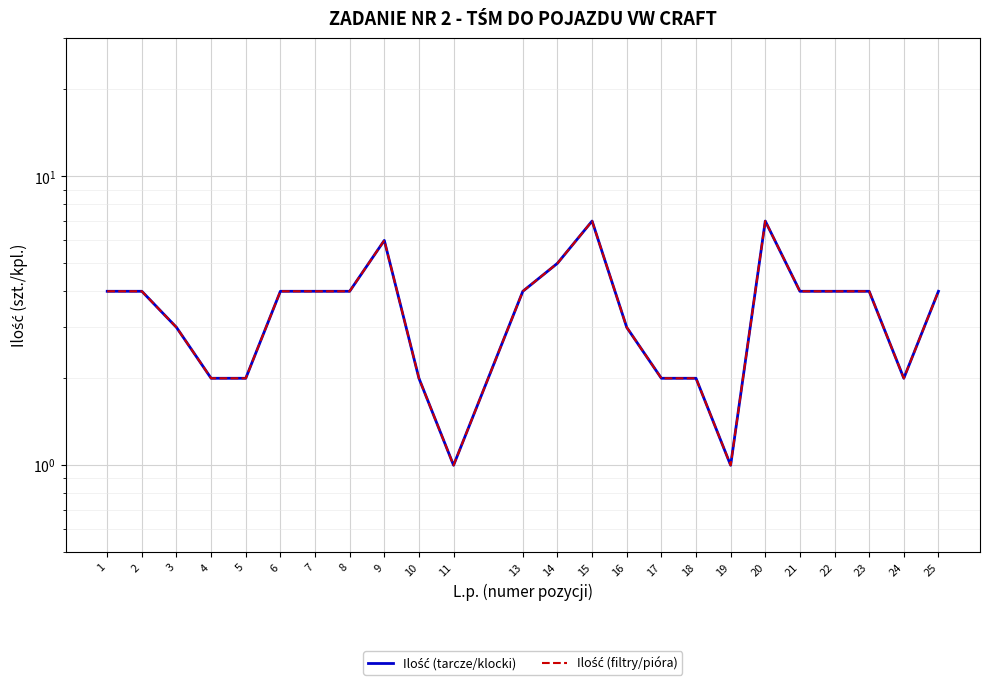

Which series has the widest spread of values?

Ilość (tarcze/klocki)